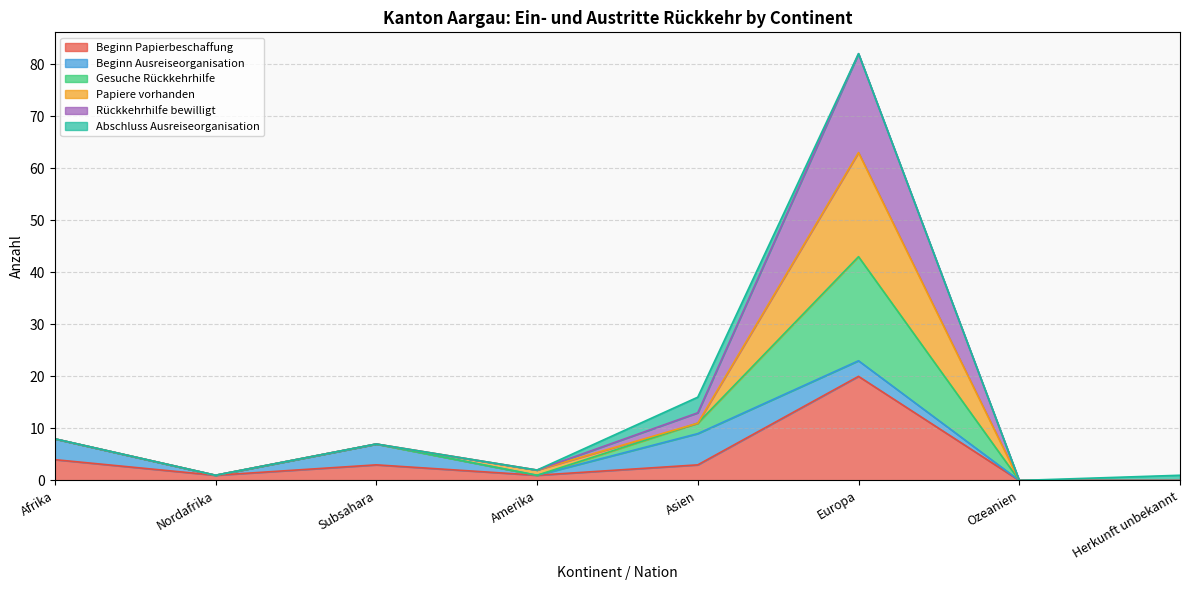

True or false: Gesuche Rückkehrhilfe has a value of 7 at Subsahara.

True